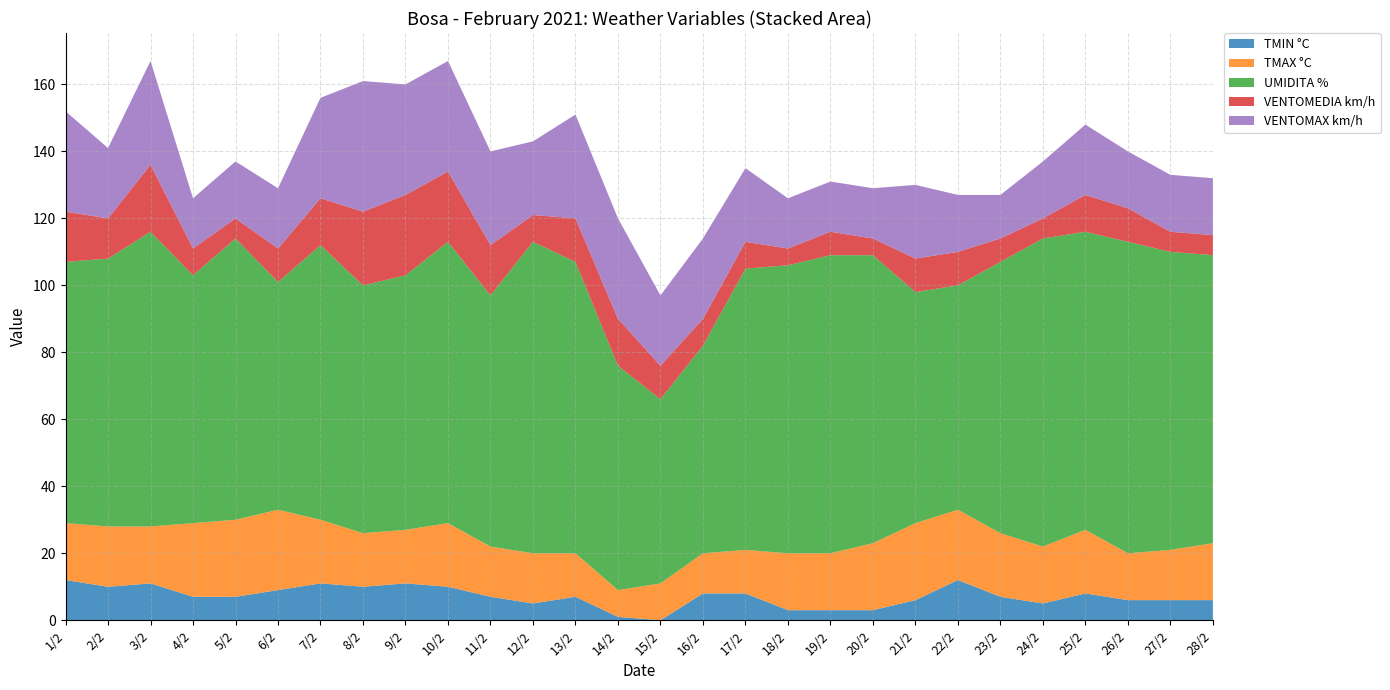

Reading left to right, transcribe all the data shown in this chart.

TMIN °C: 12	10	11	7	7	9	11	10	11	10	7	5	7	1	0	8	8	3	3	3	6	12	7	5	8	6	6	6
TMAX °C: 17	18	17	22	23	24	19	16	16	19	15	15	13	8	11	12	13	17	17	20	23	21	19	17	19	14	15	17
UMIDITA %: 78	80	88	74	84	68	82	74	76	84	75	93	87	67	55	62	84	86	89	86	69	67	81	92	89	93	89	86
VENTOMEDIA km/h: 15	12	20	8	6	10	14	22	24	21	15	8	13	14	10	8	8	5	7	5	10	10	7	6	11	10	6	6
VENTOMAX km/h: 30	21	31	15	17	18	30	39	33	33	28	22	31	30	21	24	22	15	15	15	22	17	13	17	21	17	17	17